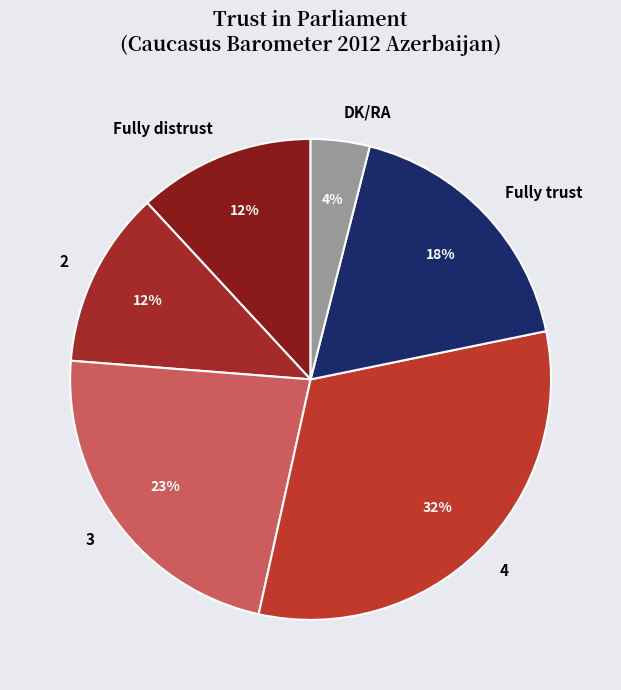

What is the ratio of the value at Fully distrust to the value at 2?

1.0